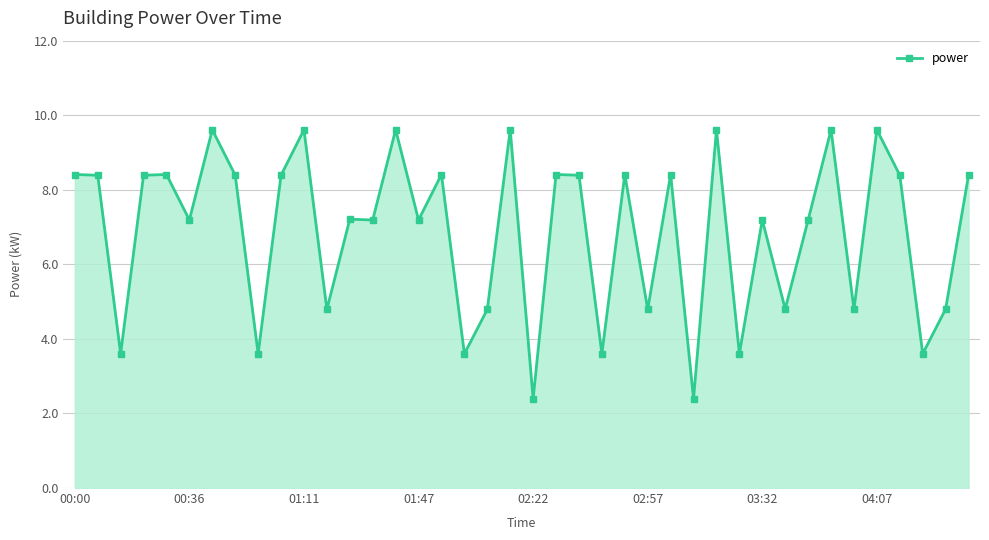

What is the difference between the maximum and minimum values?

7.2